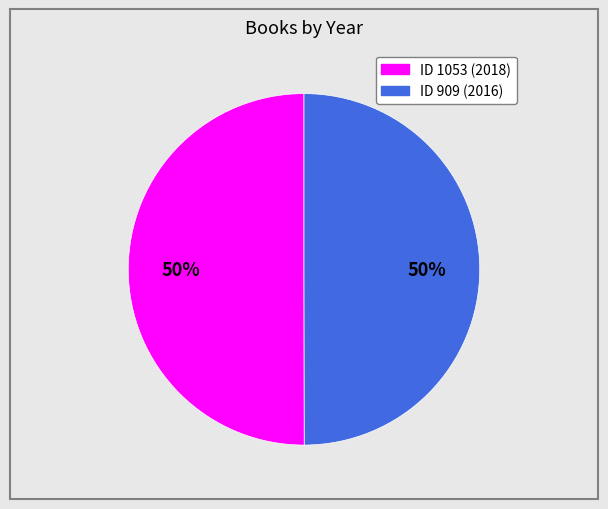

To the nearest percent, what is the average slice percentage?

50%